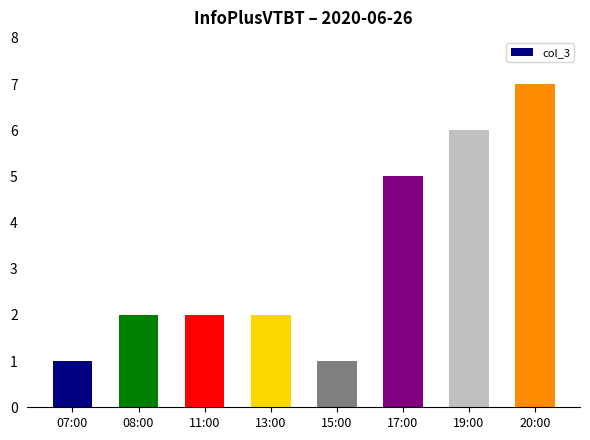

Which label corresponds to the largest value in the chart?

20:00